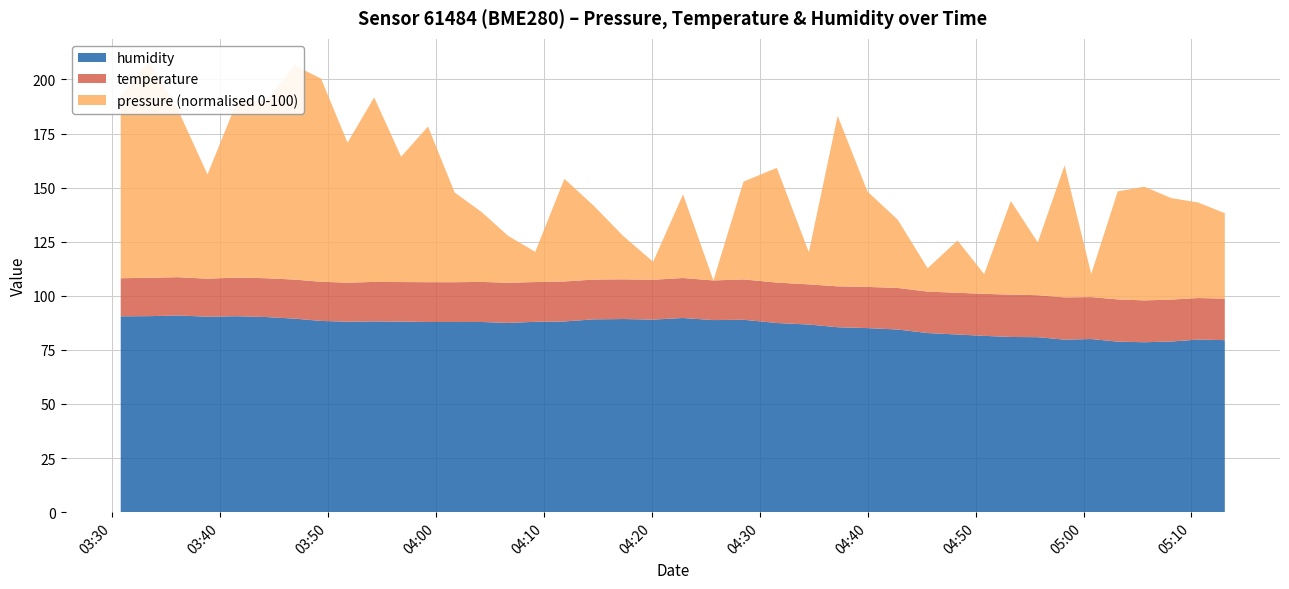

Reading right to left, transcribe all the data shown in this chart.

pressure: 2023-05-25T05:13:05=99210.7	2023-05-25T05:10:36=99214.1	2023-05-25T05:08:09=99216.0	2023-05-25T05:05:38=99220.0	2023-05-25T05:03:10=99218.1	2023-05-25T05:00:43=99190.2	2023-05-25T04:58:15=99226.0	2023-05-25T04:55:46=99200.0	2023-05-25T04:53:16=99213.4	2023-05-25T04:50:48=99189.1	2023-05-25T04:48:20=99199.8	2023-05-25T04:45:34=99190.3	2023-05-25T04:42:48=99205.1	2023-05-25T04:40:00=99214.0	2023-05-25T04:37:14=99238.7	2023-05-25T04:34:34=99193.2	2023-05-25T04:31:36=99220.3	2023-05-25T04:28:31=99214.8	2023-05-25T04:25:44=99182.6	2023-05-25T04:22:55=99210.1	2023-05-25T04:20:09=99188.5	2023-05-25T04:17:24=99196.8	2023-05-25T04:14:38=99206.9	2023-05-25T04:11:56=99216.4	2023-05-25T04:09:14=99192.6	2023-05-25T04:06:43=99198.1	2023-05-25T04:04:15=99205.6	2023-05-25T04:01:46=99212.1	2023-05-25T03:59:18=99233.8	2023-05-25T03:56:49=99223.8	2023-05-25T03:54:19=99243.3	2023-05-25T03:51:51=99228.7	2023-05-25T03:49:24=99249.4	2023-05-25T03:46:57=99253.1	2023-05-25T03:44:20=99241.1	2023-05-25T03:41:37=99240.4	2023-05-25T03:38:53=99216.9	2023-05-25T03:36:10=99237.5	2023-05-25T03:33:28=99253.8	2023-05-25T03:30:51=99242.7
temperature: 2023-05-25T05:13:05=19.2	2023-05-25T05:10:36=19.2	2023-05-25T05:08:09=19.4	2023-05-25T05:05:38=19.3	2023-05-25T05:03:10=19.5	2023-05-25T05:00:43=19.4	2023-05-25T04:58:15=19.5	2023-05-25T04:55:46=19.4	2023-05-25T04:53:16=19.6	2023-05-25T04:50:48=19.4	2023-05-25T04:48:20=19.3	2023-05-25T04:45:34=19.2	2023-05-25T04:42:48=19.2	2023-05-25T04:40:00=19.0	2023-05-25T04:37:14=18.9	2023-05-25T04:34:34=18.6	2023-05-25T04:31:36=18.7	2023-05-25T04:28:31=18.6	2023-05-25T04:25:44=18.3	2023-05-25T04:22:55=18.5	2023-05-25T04:20:09=18.4	2023-05-25T04:17:24=18.3	2023-05-25T04:14:38=18.4	2023-05-25T04:11:56=18.5	2023-05-25T04:09:14=18.4	2023-05-25T04:06:43=18.6	2023-05-25T04:04:15=18.5	2023-05-25T04:01:46=18.4	2023-05-25T03:59:18=18.4	2023-05-25T03:56:49=18.3	2023-05-25T03:54:19=18.3	2023-05-25T03:51:51=18.0	2023-05-25T03:49:24=18.1	2023-05-25T03:46:57=18.0	2023-05-25T03:44:20=17.9	2023-05-25T03:41:37=17.9	2023-05-25T03:38:53=17.6	2023-05-25T03:36:10=17.7	2023-05-25T03:33:28=17.8	2023-05-25T03:30:51=17.6
humidity: 2023-05-25T05:13:05=79.5	2023-05-25T05:10:36=79.8	2023-05-25T05:08:09=78.9	2023-05-25T05:05:38=78.5	2023-05-25T05:03:10=78.8	2023-05-25T05:00:43=80.0	2023-05-25T04:58:15=79.7	2023-05-25T04:55:46=80.9	2023-05-25T04:53:16=81.0	2023-05-25T04:50:48=81.5	2023-05-25T04:48:20=82.1	2023-05-25T04:45:34=82.8	2023-05-25T04:42:48=84.4	2023-05-25T04:40:00=85.1	2023-05-25T04:37:14=85.5	2023-05-25T04:34:34=86.7	2023-05-25T04:31:36=87.4	2023-05-25T04:28:31=88.9	2023-05-25T04:25:44=88.8	2023-05-25T04:22:55=89.8	2023-05-25T04:20:09=89.0	2023-05-25T04:17:24=89.3	2023-05-25T04:14:38=89.1	2023-05-25T04:11:56=88.1	2023-05-25T04:09:14=88.0	2023-05-25T04:06:43=87.5	2023-05-25T04:04:15=87.9	2023-05-25T04:01:46=87.9	2023-05-25T03:59:18=87.9	2023-05-25T03:56:49=88.1	2023-05-25T03:54:19=88.2	2023-05-25T03:51:51=88.0	2023-05-25T03:49:24=88.4	2023-05-25T03:46:57=89.5	2023-05-25T03:44:20=90.2	2023-05-25T03:41:37=90.6	2023-05-25T03:38:53=90.3	2023-05-25T03:36:10=90.9	2023-05-25T03:33:28=90.6	2023-05-25T03:30:51=90.5